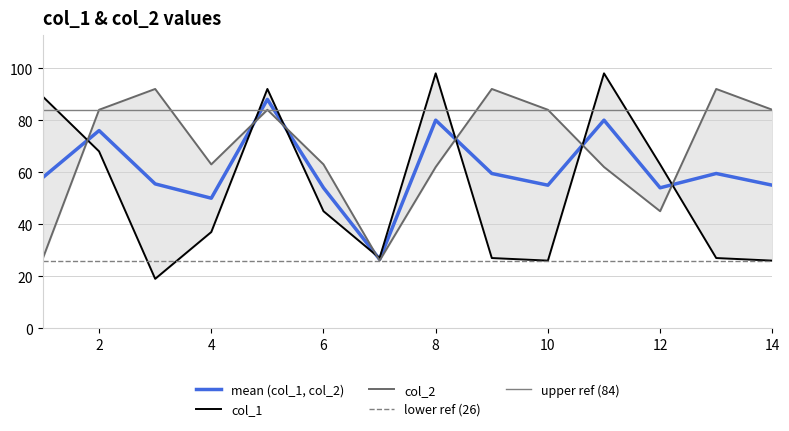

Reading right to left, extract all data points from this chart.

col_1: 26	27	63	98	26	27	98	27	45	92	37	19	68	89
col_2: 84	92	45	62	84	92	62	26	63	84	63	92	84	27